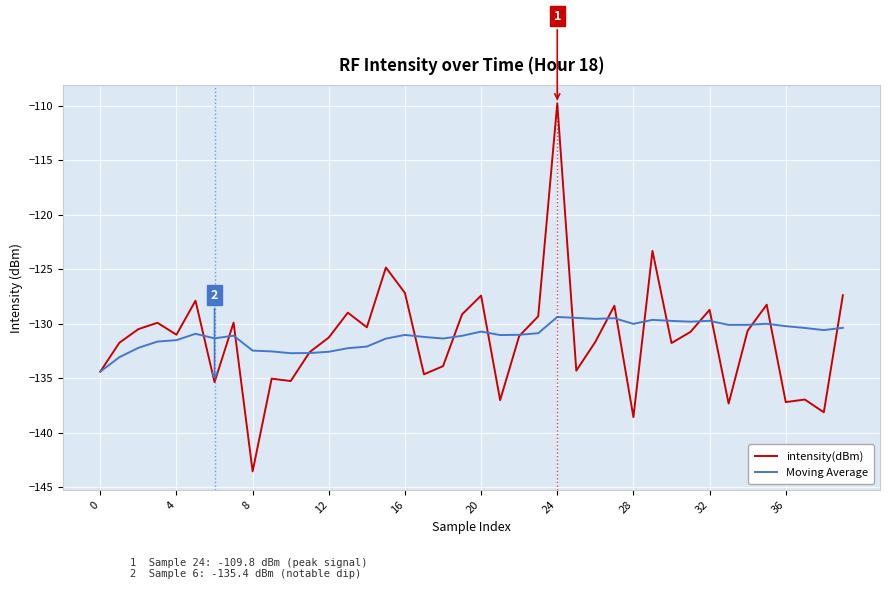

List the series in order of their peak value, highest first.

intensity(dBm), Moving Average